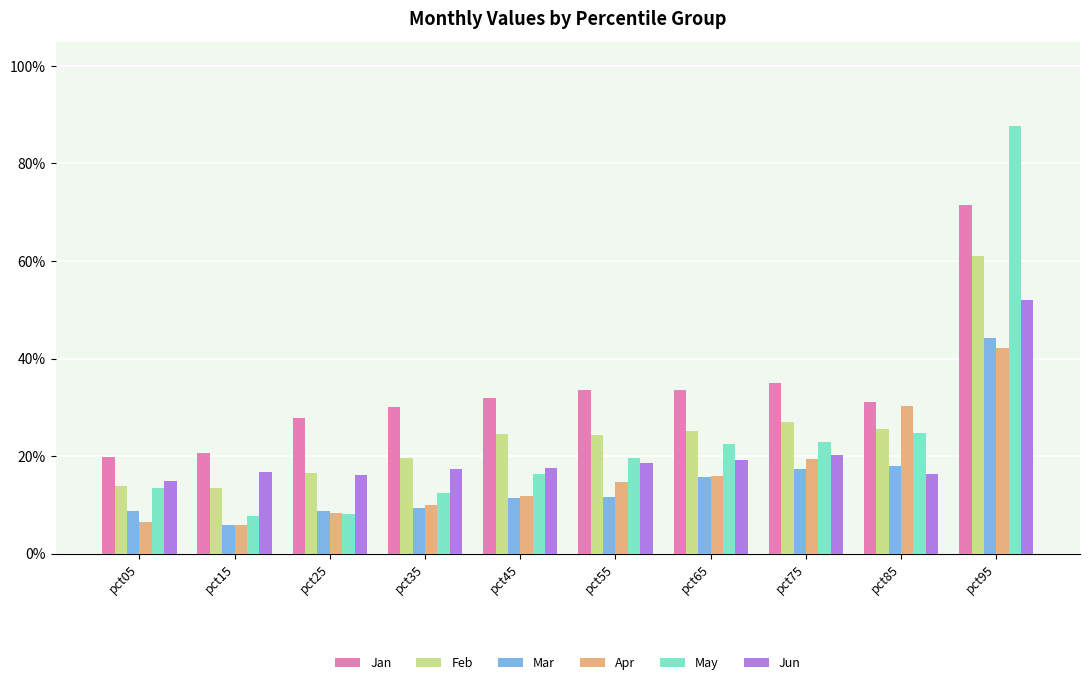

What are all the series names shown in the legend?

Jan, Feb, Mar, Apr, May, Jun